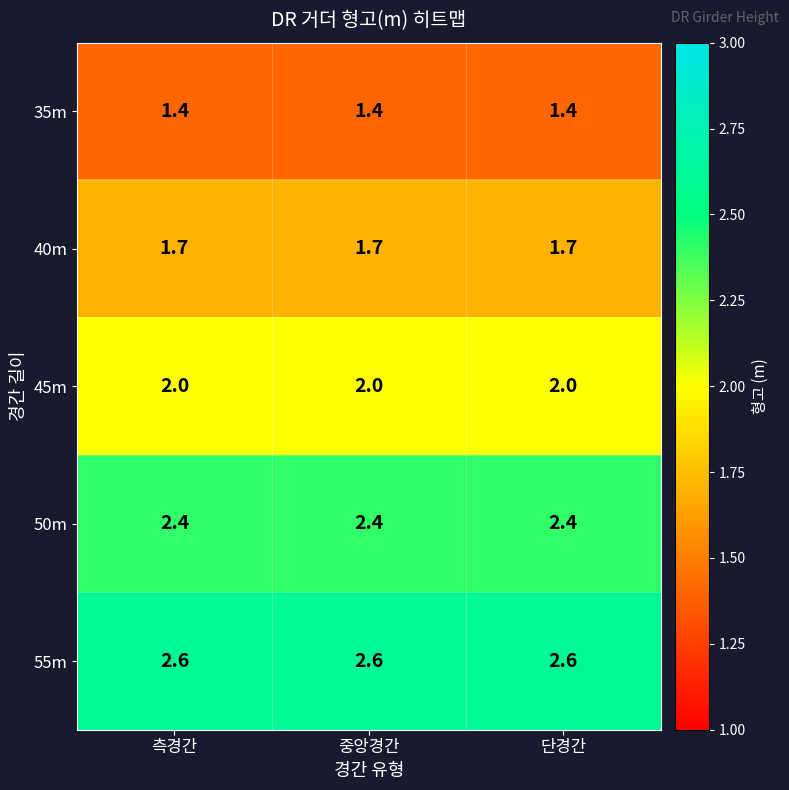

List the series in order of their overall mean, highest first.

55m, 50m, 45m, 40m, 35m